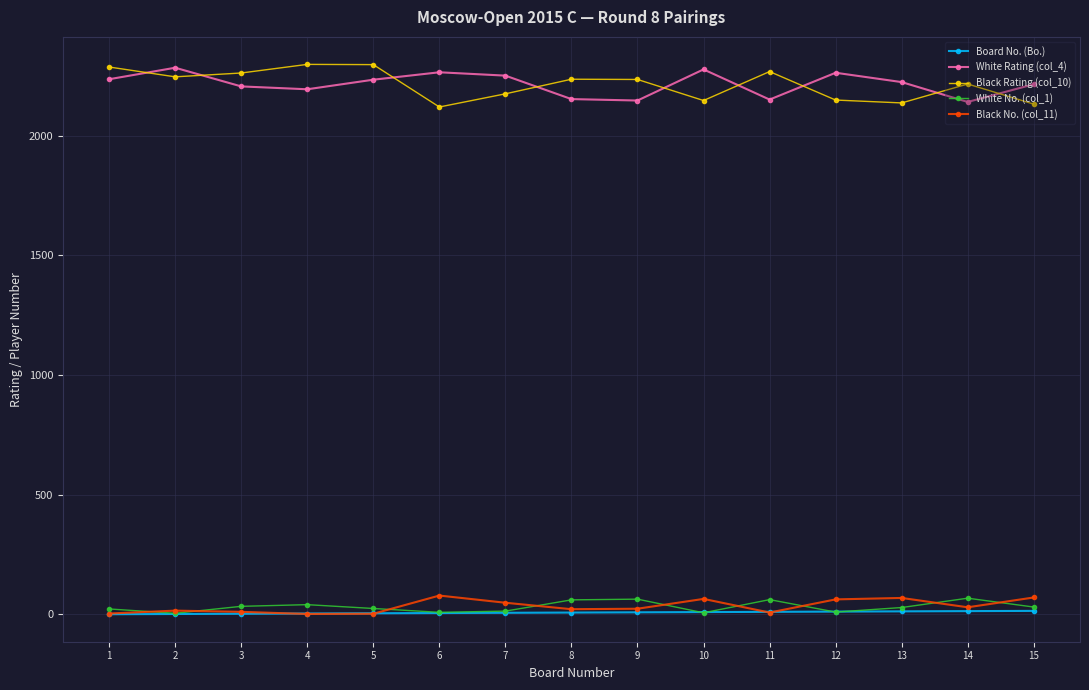

True or false: Black Rating (col_10) and White No. (col_1) intersect in this chart.

False